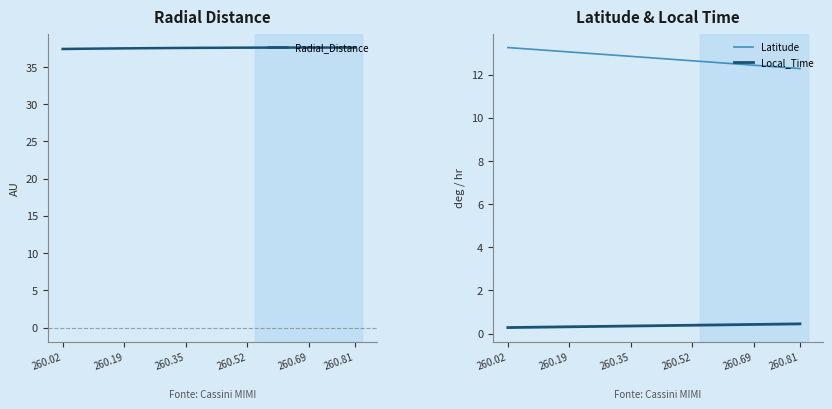

At which label does Radial_Distance reach its minimum?

260.02